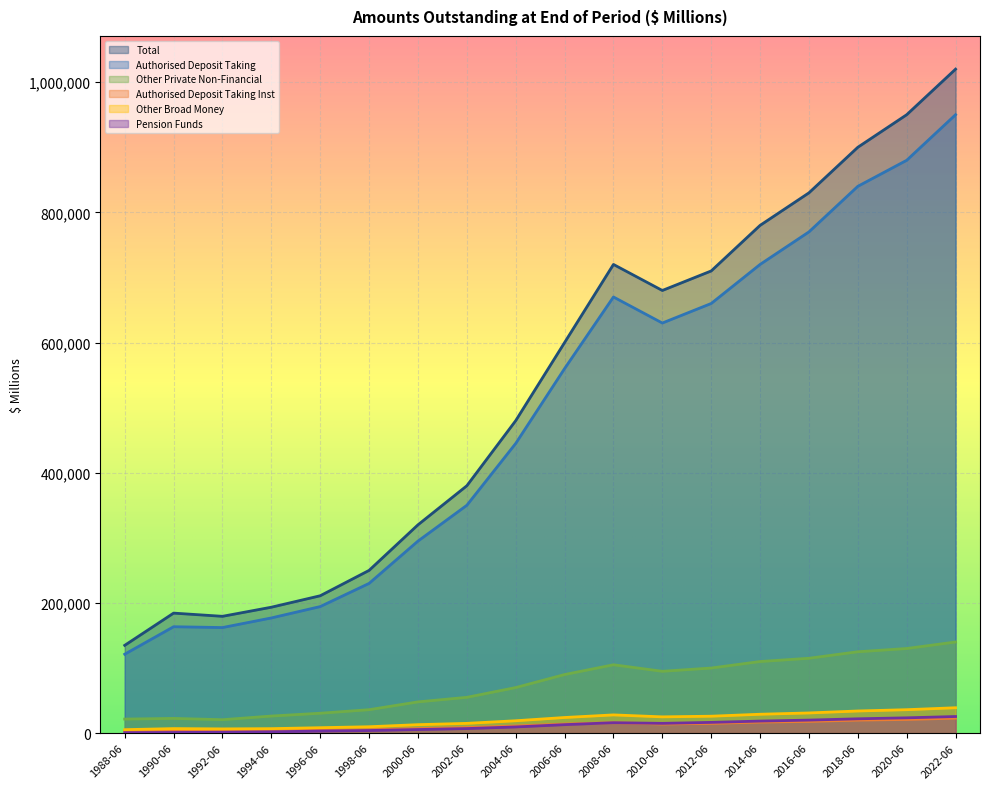

How many data points in Authorised Deposit Taking Inst are less than 14000?

9